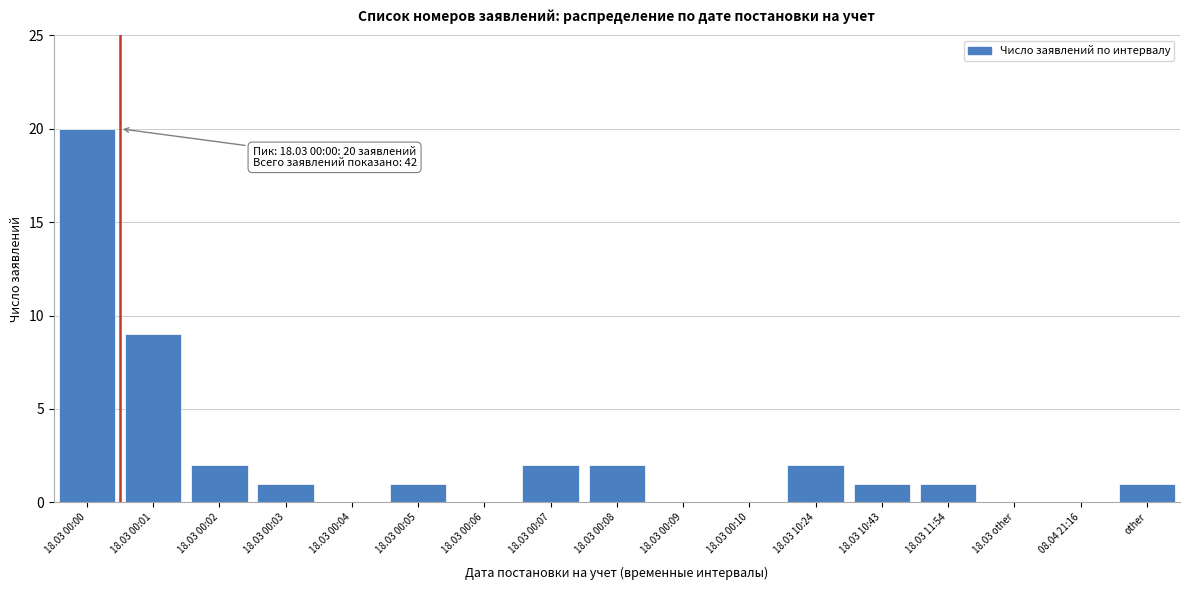

Reading left to right, what are all the values shown in this chart?

18.03 00:00=20	18.03 00:01=9	18.03 00:02=2	18.03 00:03=1	18.03 00:04=0	18.03 00:05=1	18.03 00:06=0	18.03 00:07=2	18.03 00:08=2	18.03 00:09=0	18.03 00:10=0	18.03 10:24=2	18.03 10:43=1	18.03 11:54=1	18.03 other=0	08.04 21:16=0	other=1